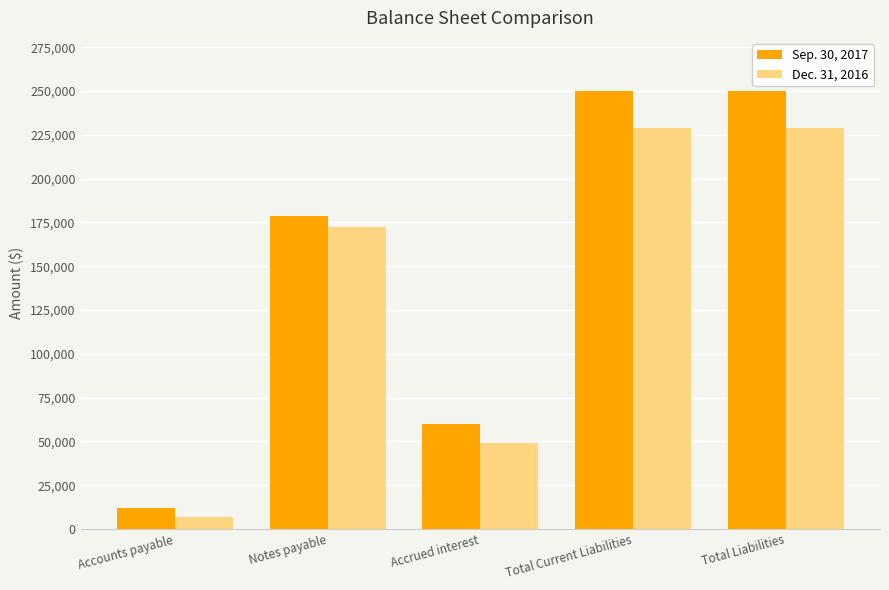

What is the difference between the maximum and minimum values in the Dec. 31, 2016 series?

221832